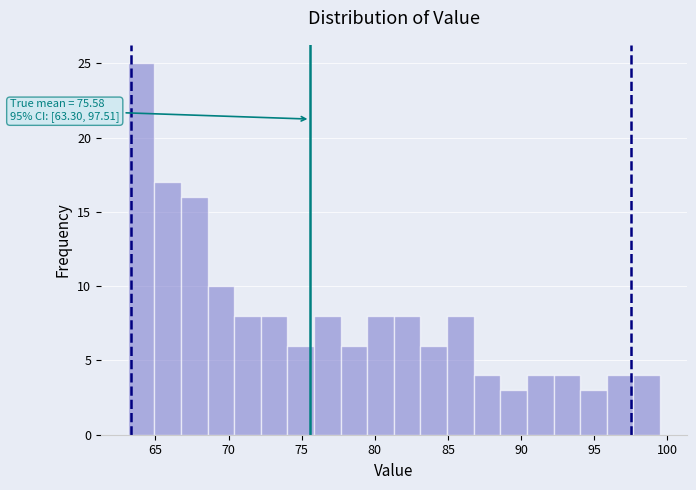

Around what value on the x-axis is the tallest bar? Give the approximate position of its centre, as read against the axis.

64.0